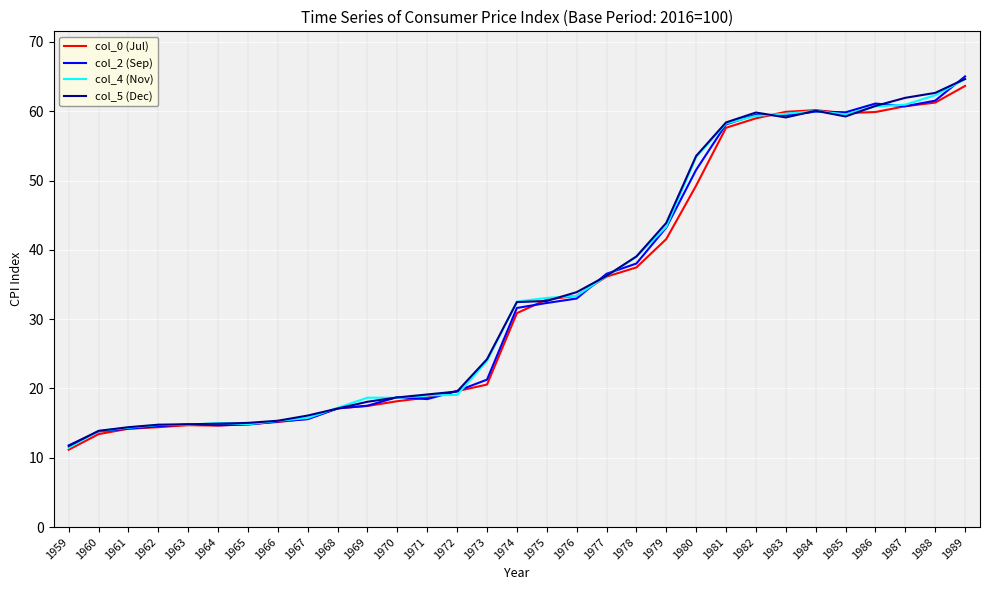

At which category is the sum across all series the highest?

1989